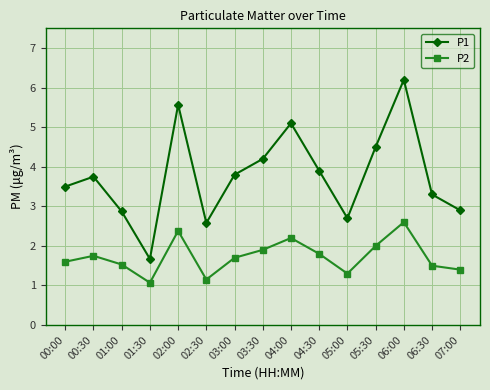

Is the value of P2 at 01:00 greater than the value of P1 at 04:30?

No